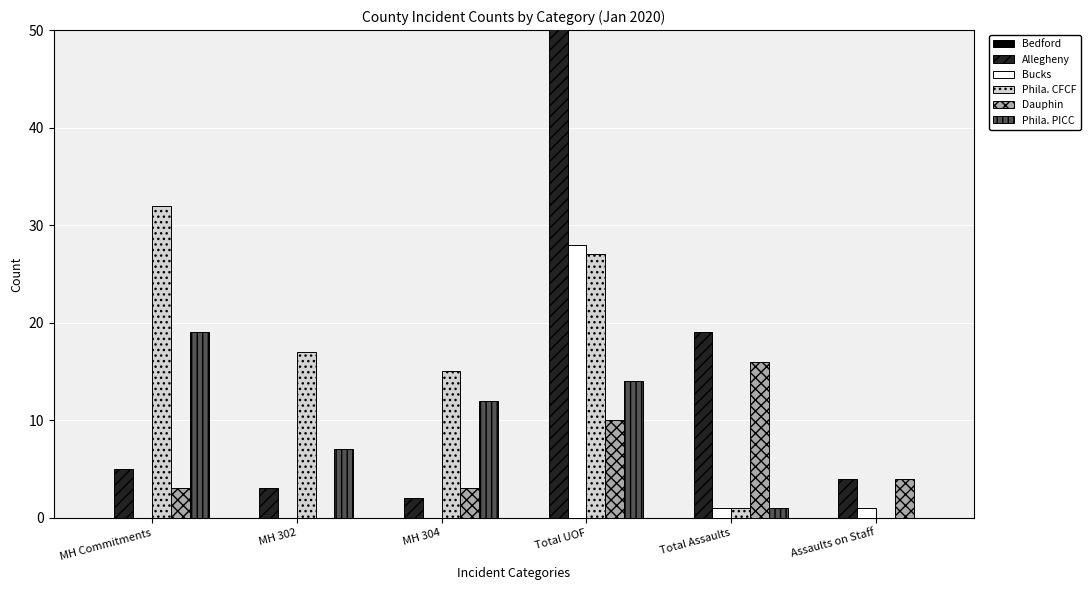

List the series in order of their peak value, highest first.

Allegheny, Phila. CFCF, Bucks, Phila. PICC, Dauphin, Bedford